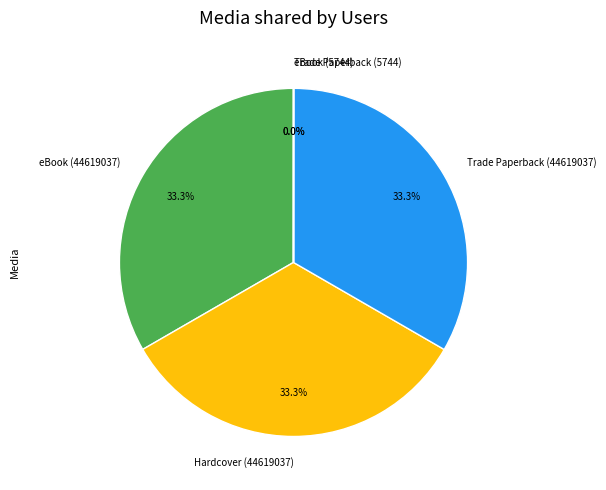

What percentage is the Hardcover (44619037) slice, to the nearest percent?

33%